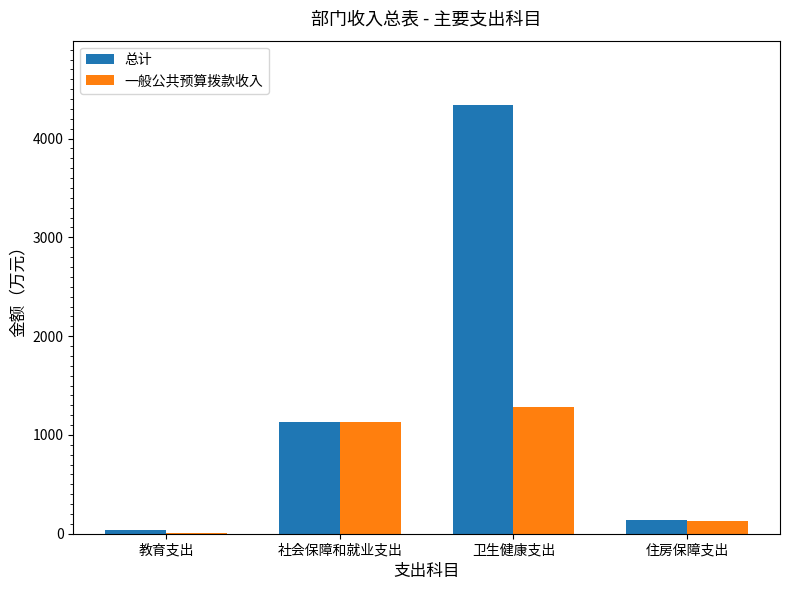

Where is 总计 nearest to the value 2189?

社会保障和就业支出